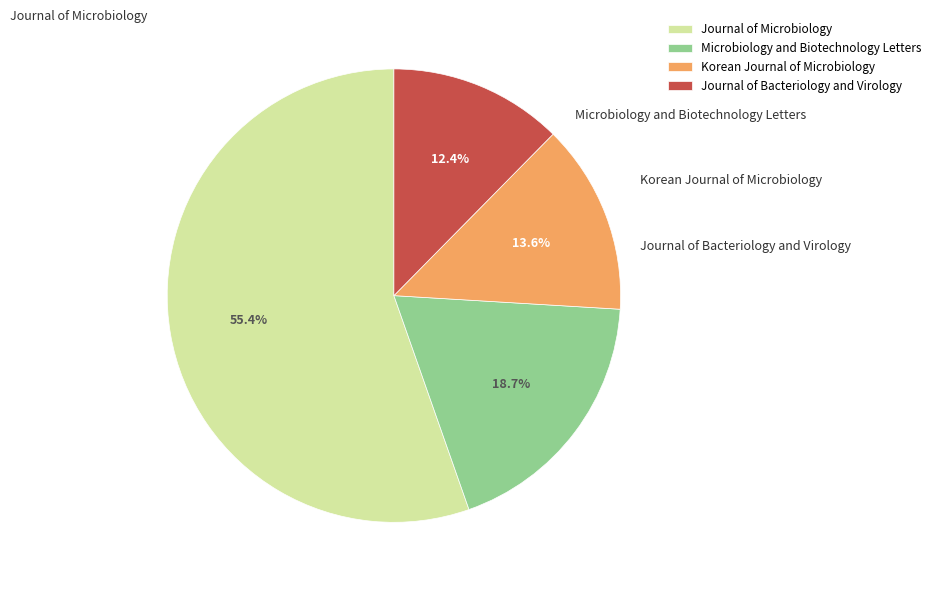

Approximately how many times larger is the value at Korean Journal of Microbiology compared to Journal of Microbiology?

0.2